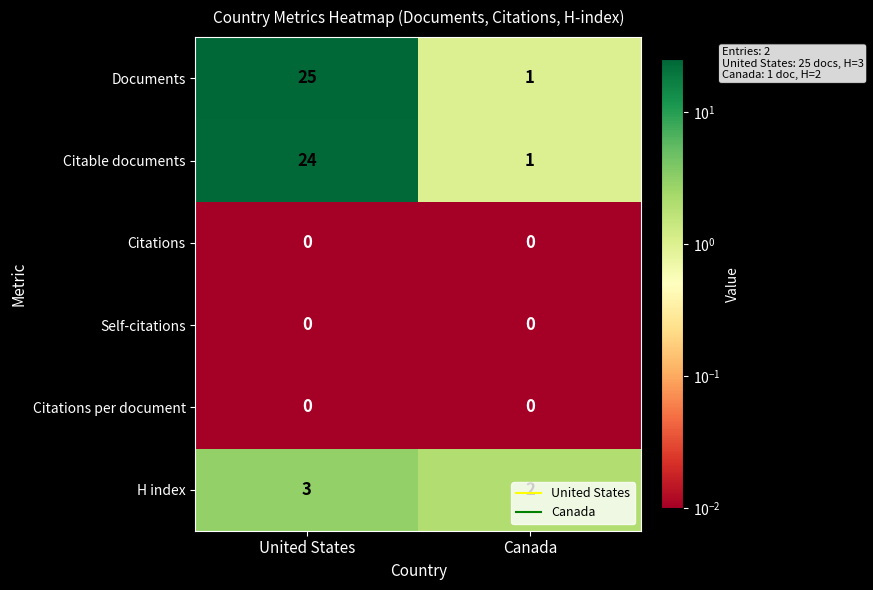

Which series has the largest total across all categories?

Documents